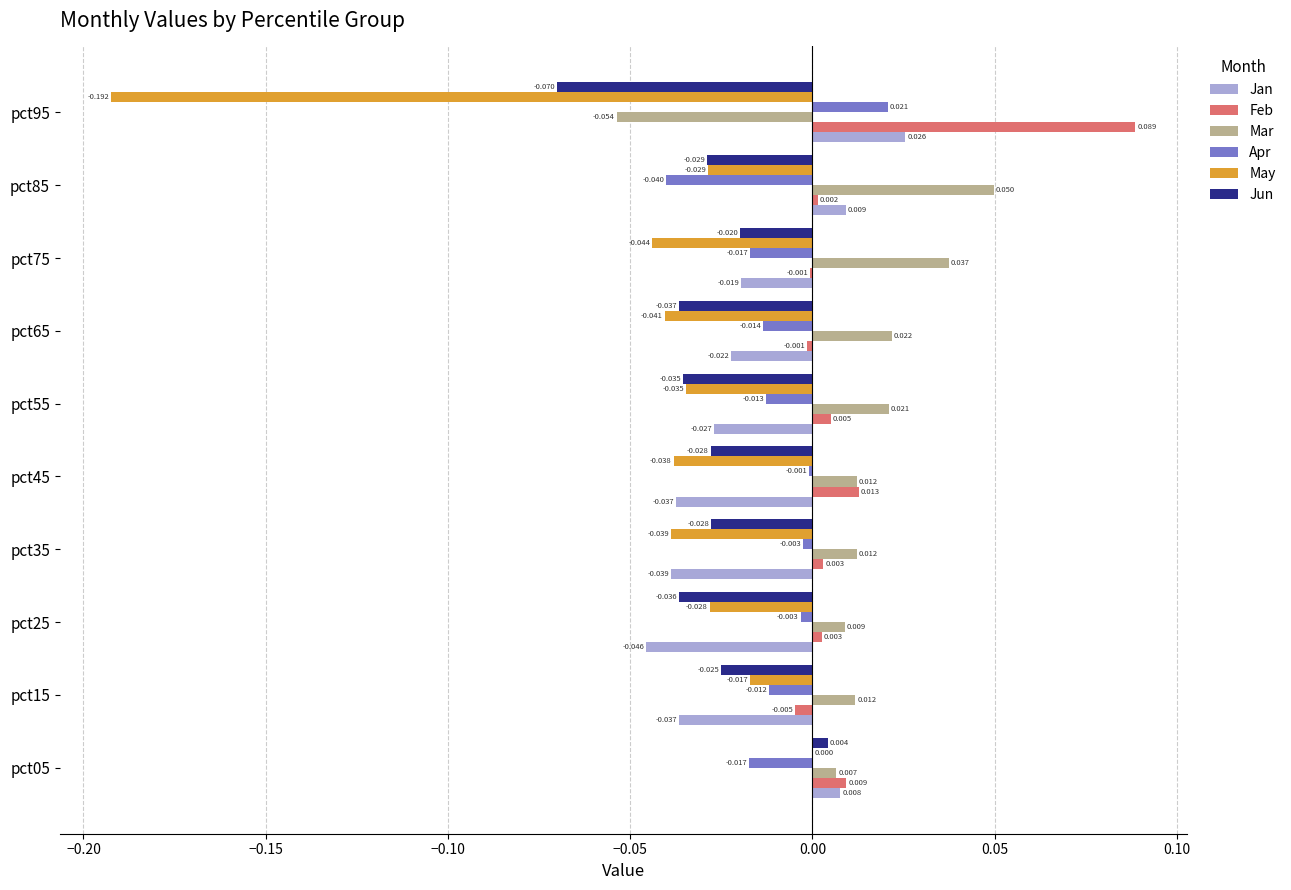

At which category is the sum across all series the highest?

pct05